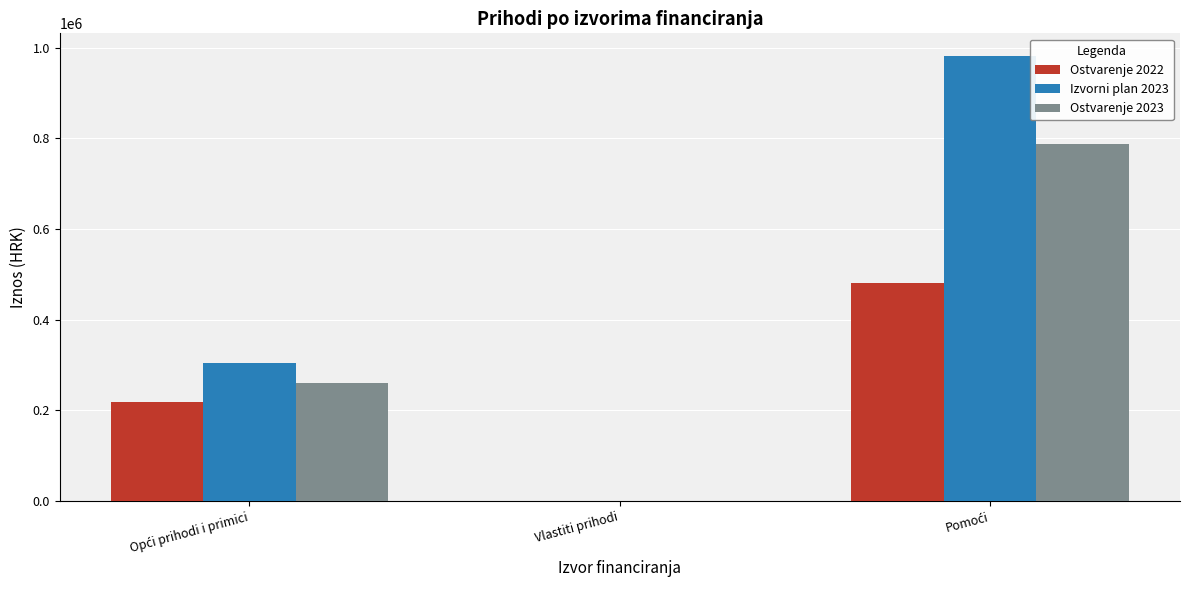

Which series has the largest total across all categories?

Izvorni plan 2023